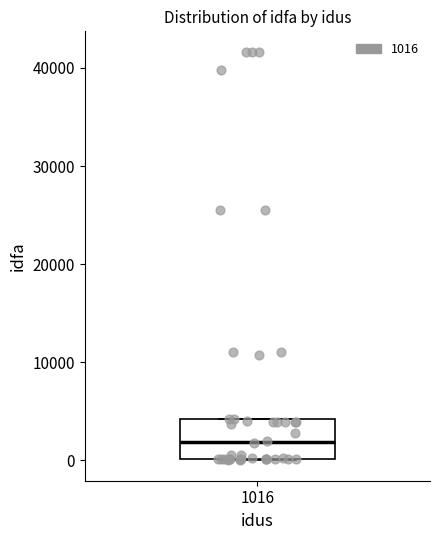

Read this box plot against the y-axis: the position of the median line, the range covered by the box, and the ends of both whiskers. The values are not printed on the chart, so give them approximately, as read against the axis.

median 2000, box 0 to 4000, whiskers 0 to 4000